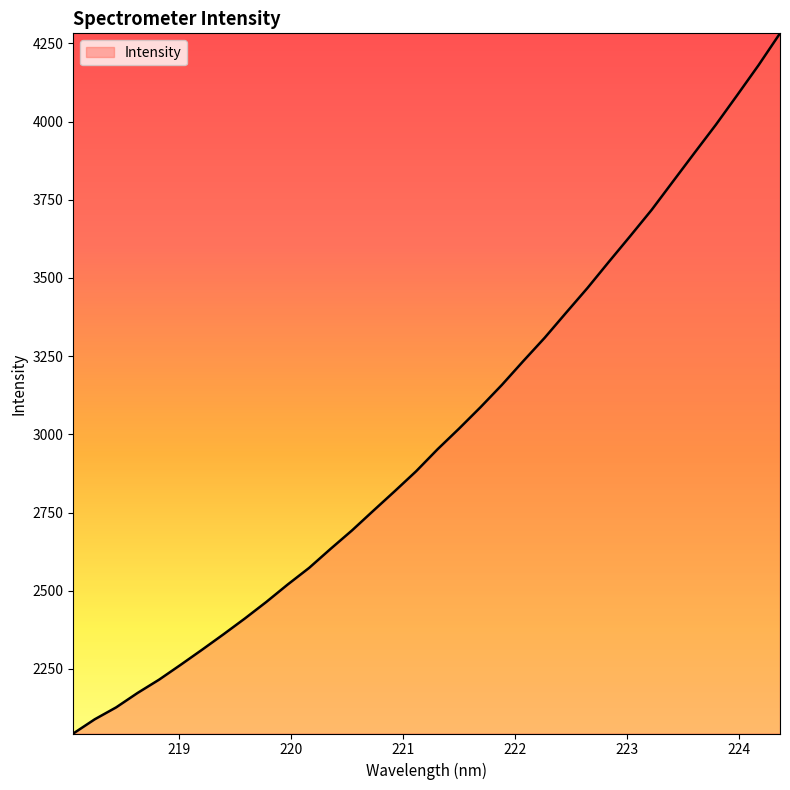

Reading left to right, what are all the values shown in this chart?

2043.7	2089.2	2127.3	2173.4	2215.8	2263.0	2311.2	2360.5	2411.2	2464.1	2519.9	2573.0	2633.7	2692.7	2755.9	2818.4	2882.2	2952.5	3018.2	3086.5	3157.9	3234.1	3308.7	3388.6	3467.8	3551.5	3634.0	3717.7	3808.8	3899.6	3989.6	4084.4	4180.4	4282.0